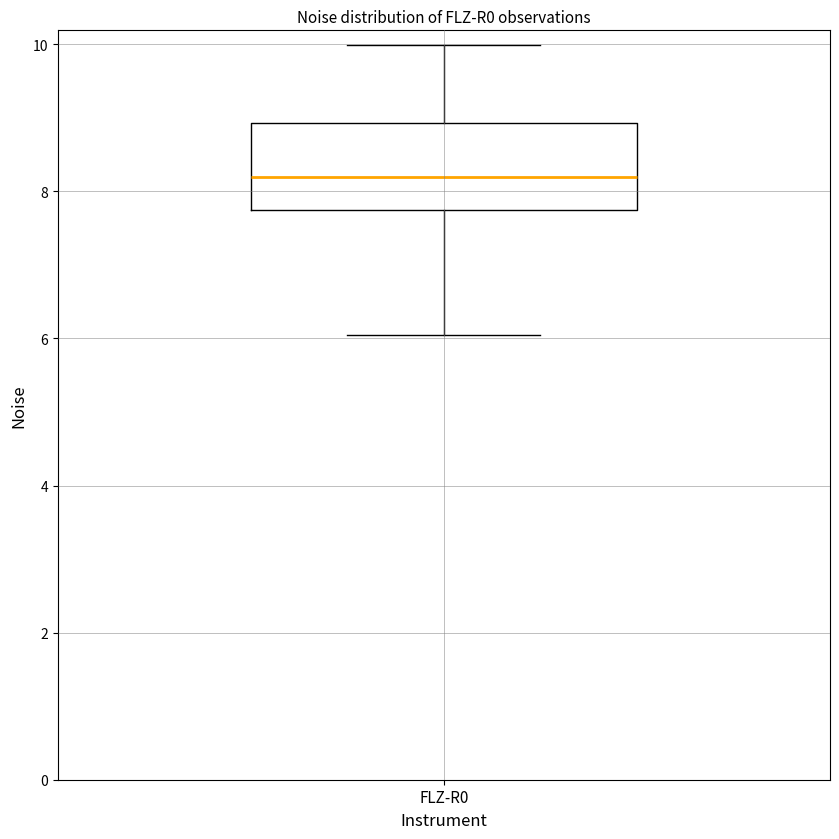

Where is the lower edge of the box for FLZ-R0 on the y-axis? The values are not printed on the chart, so give them approximately, as read against the axis.

7.8